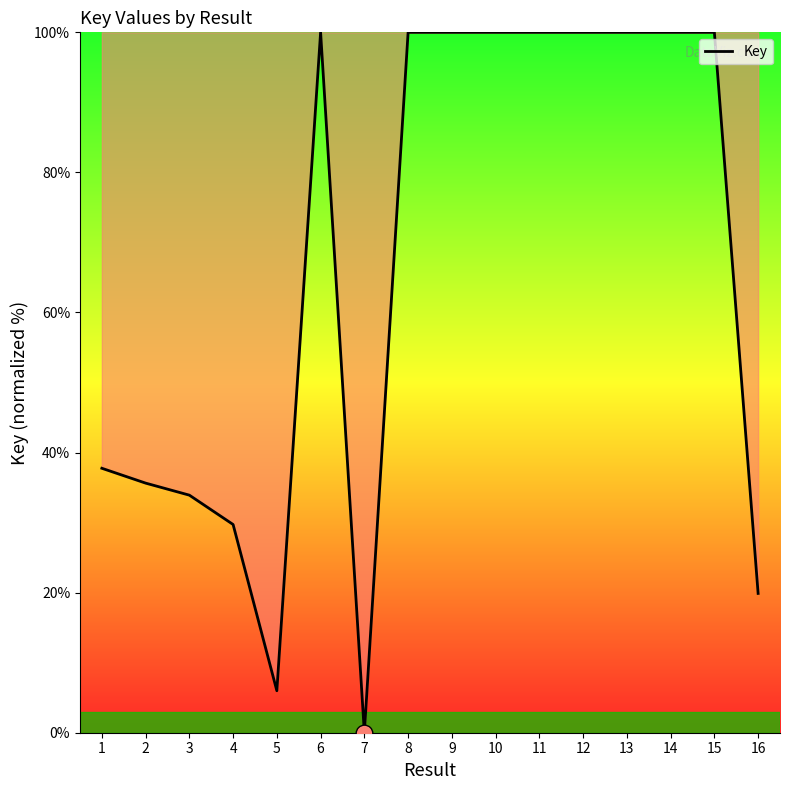

What is the sum of all values?

1062.9